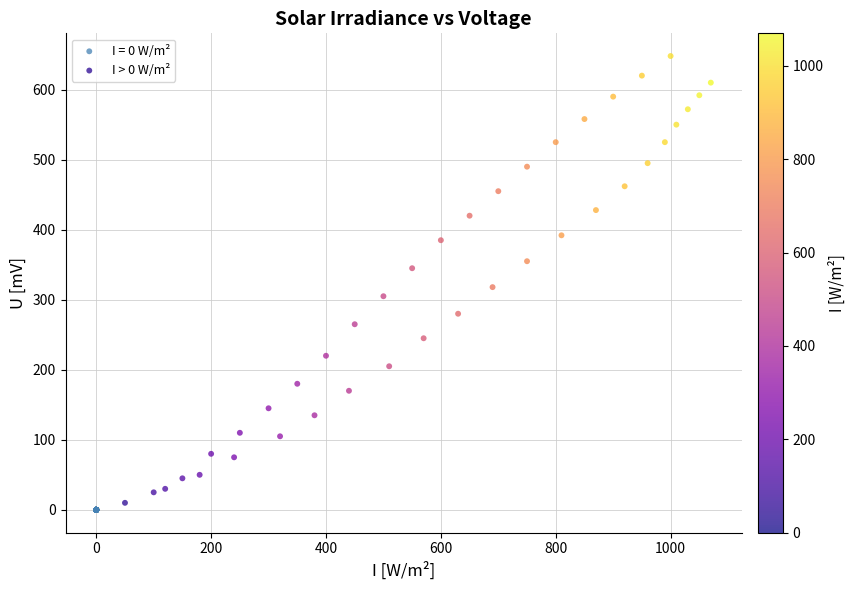

Which series reaches the maximum Y coordinate?

I > 0 W/m²